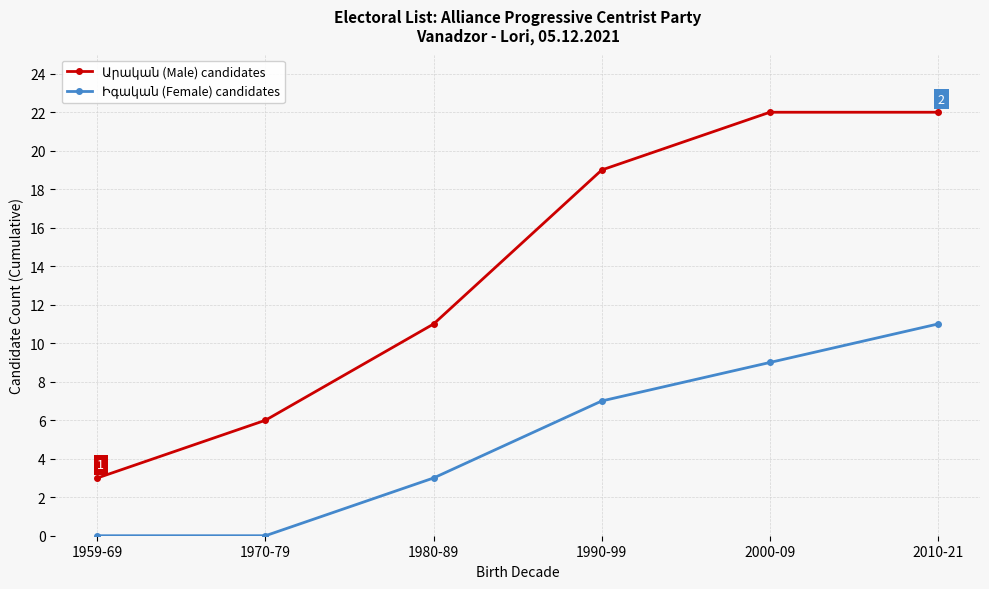

What is the spread (max minus min) of values at 1980-89?

8